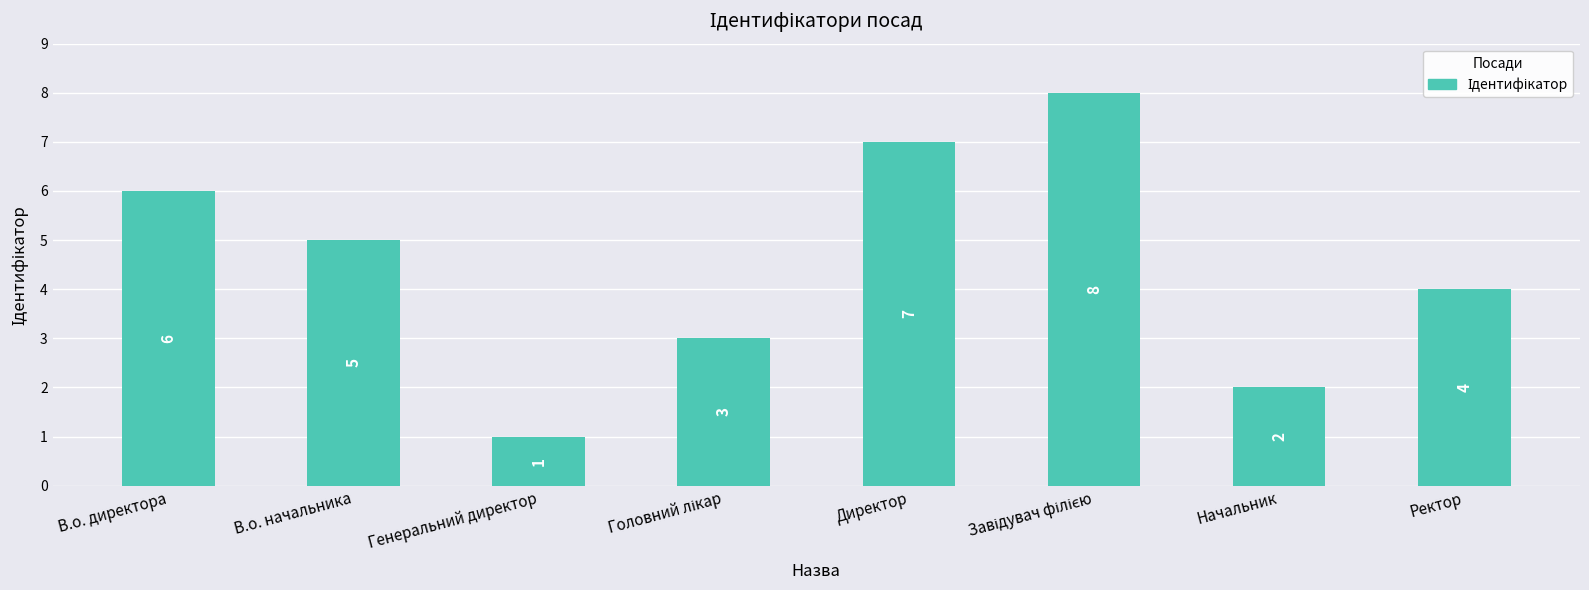

Reading left to right, extract all data points from this chart.

6	5	1	3	7	8	2	4